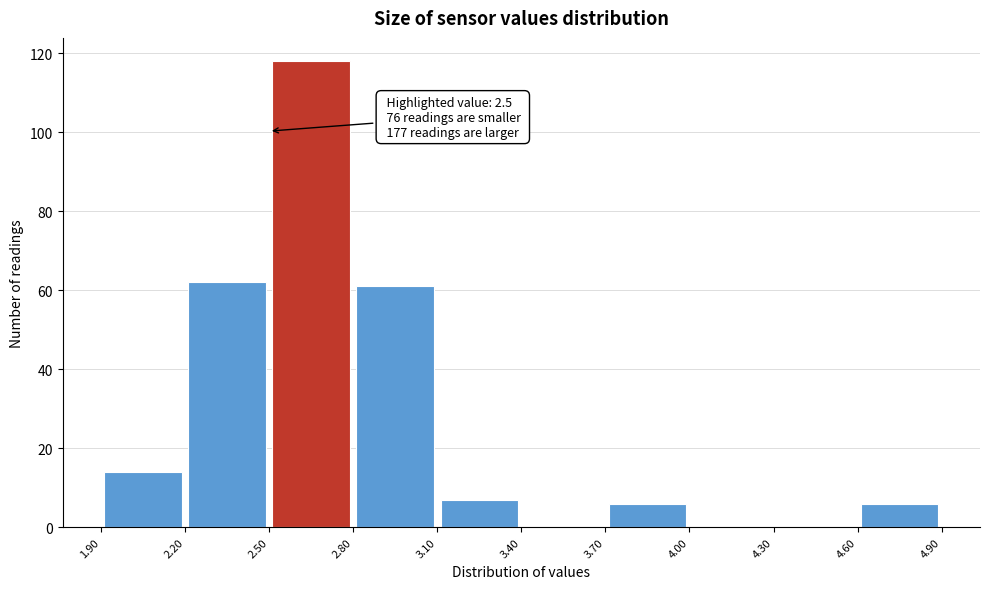

Over which range of the x-axis is the bar tallest?

2.50 to 2.80